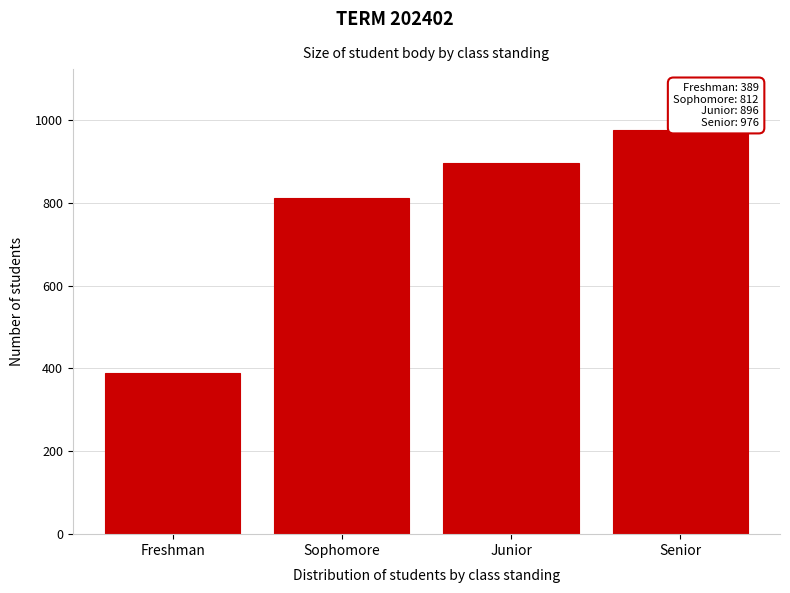

Reading right to left, list all the values displayed in this chart.

976	896	812	389